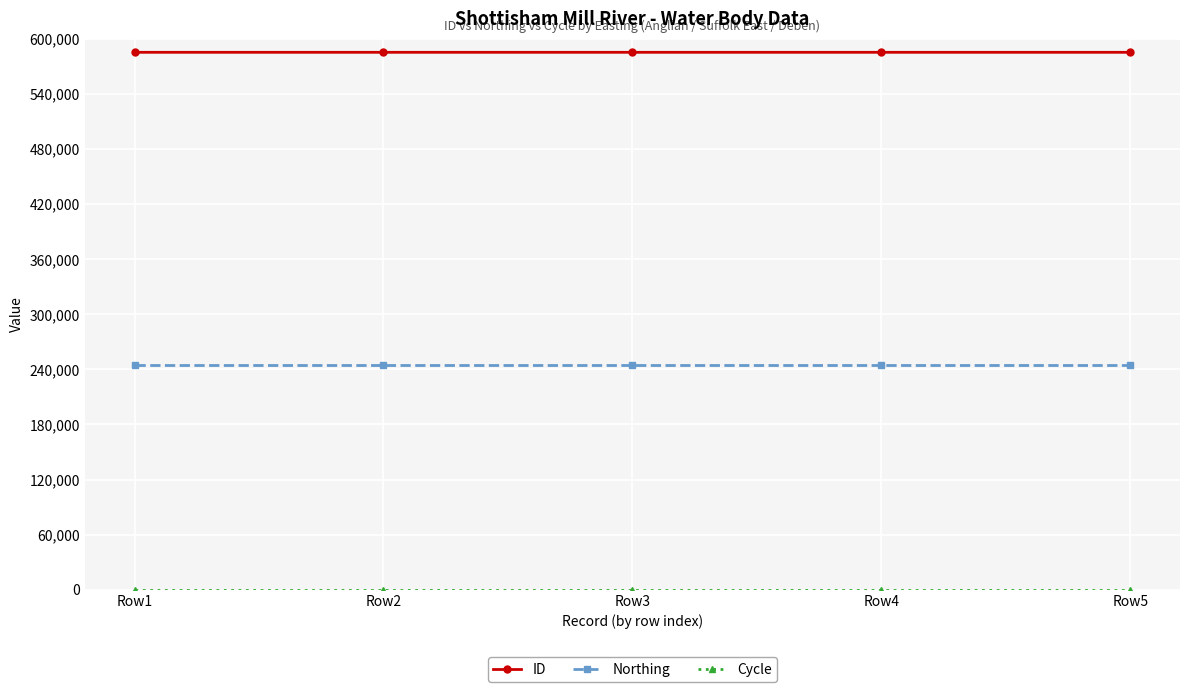

What is the greatest value displayed?

585206